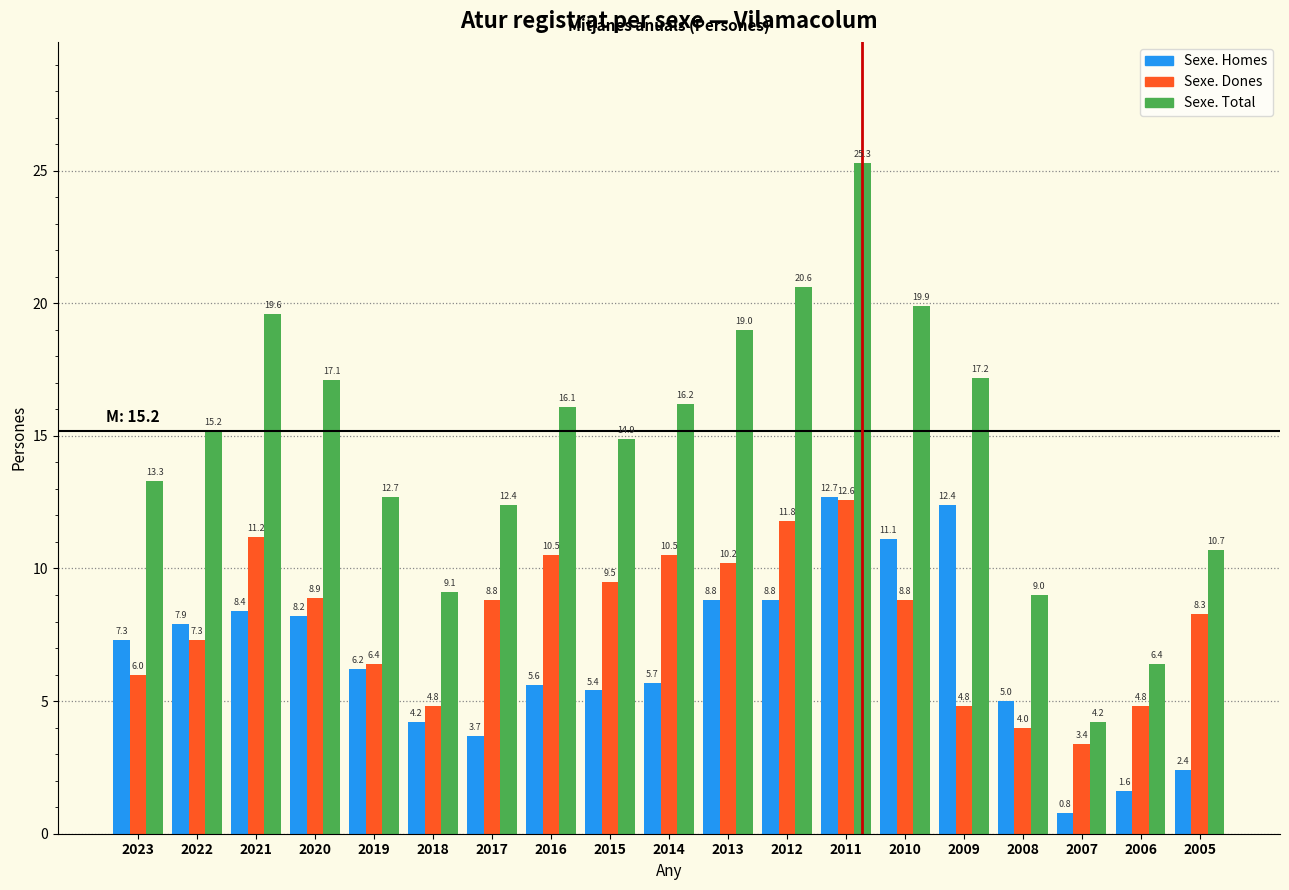

Reading left to right, what are all the values shown in this chart?

Sexe. Homes: 7.3	7.9	8.4	8.2	6.2	4.2	3.7	5.6	5.4	5.7	8.8	8.8	12.7	11.1	12.4	5.0	0.8	1.6	2.4
Sexe. Dones: 6.0	7.3	11.2	8.9	6.4	4.8	8.8	10.5	9.5	10.5	10.2	11.8	12.6	8.8	4.8	4.0	3.4	4.8	8.3
Sexe. Total: 13.3	15.2	19.6	17.1	12.7	9.1	12.4	16.1	14.9	16.2	19.0	20.6	25.3	19.9	17.2	9.0	4.2	6.4	10.7